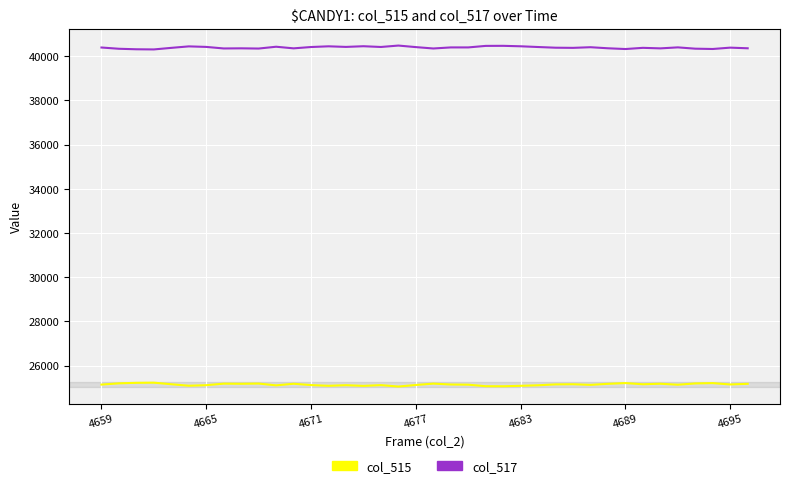

How many lines are shown in the chart?

2